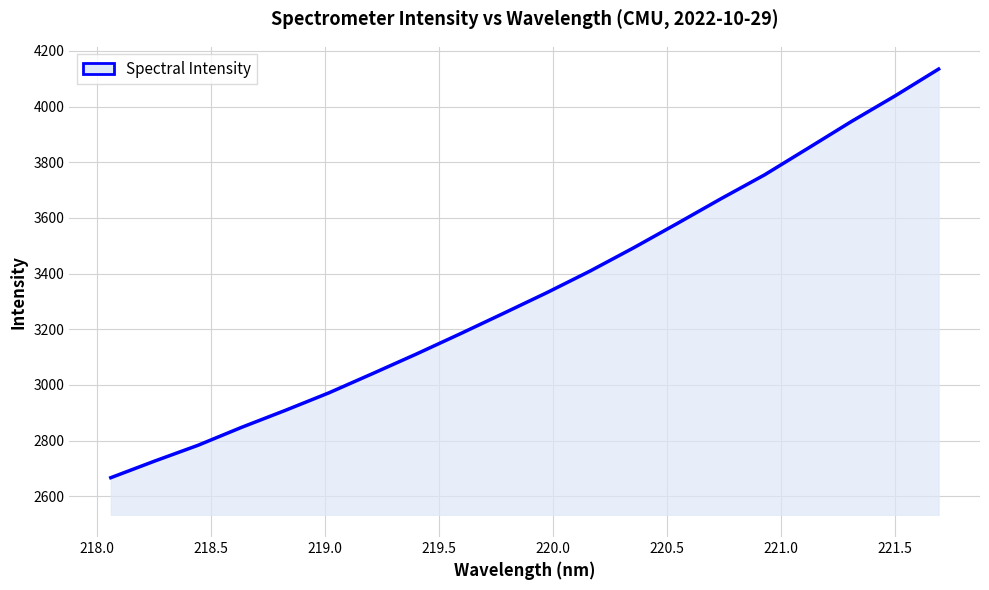

What is the greatest value displayed?

4134.9